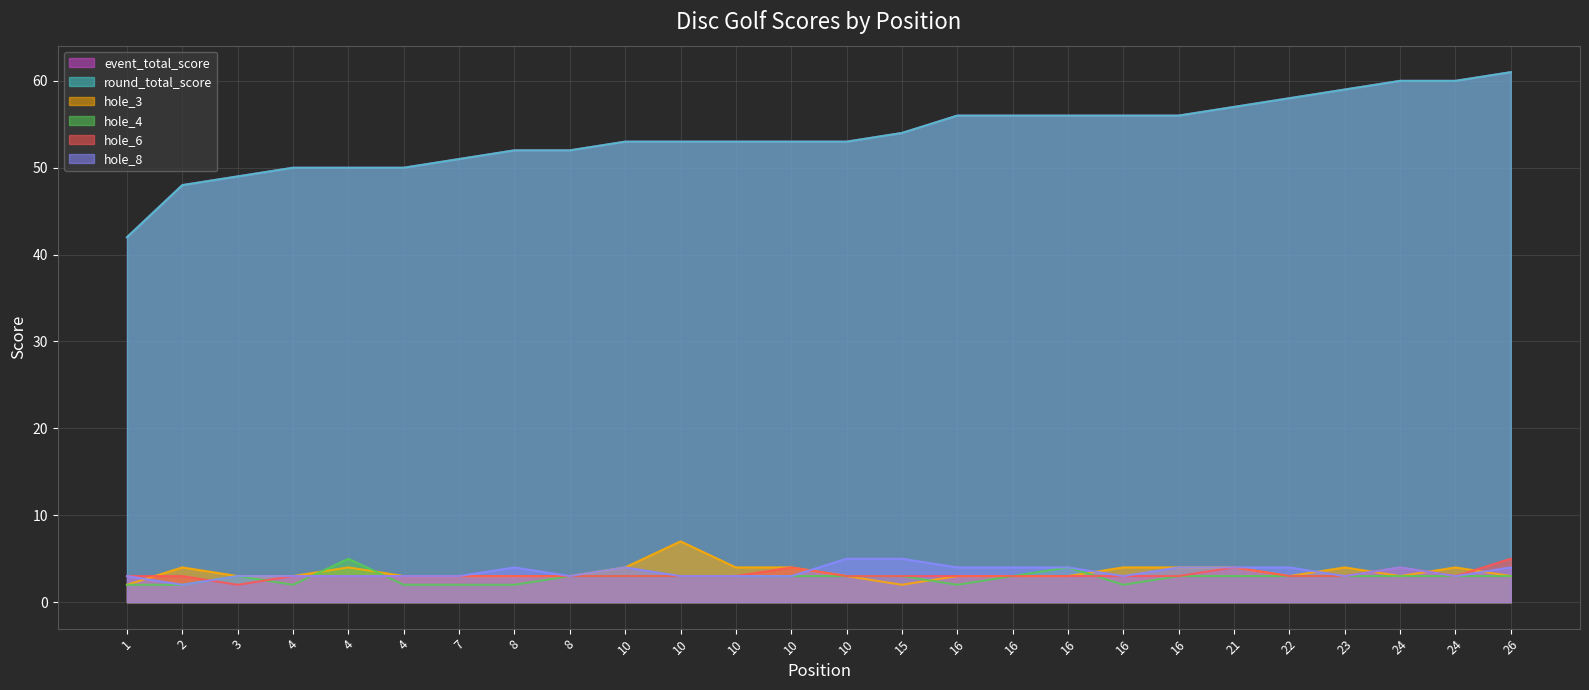

What is the sum of all event_total_score values?

1398